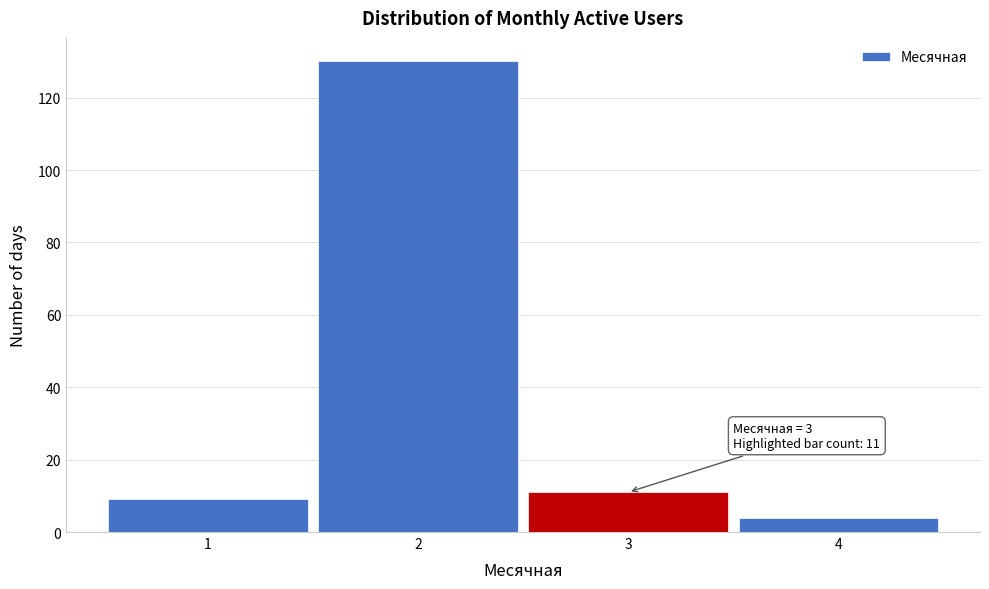

Over which range of the x-axis is the bar tallest?

1.5 to 2.5